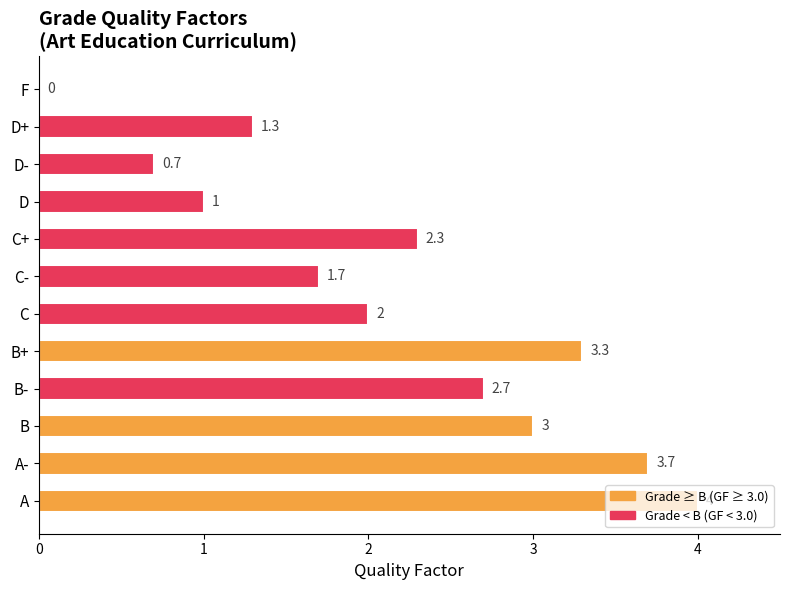

The chart shows a value of 2.3 at C+. True or false?

True